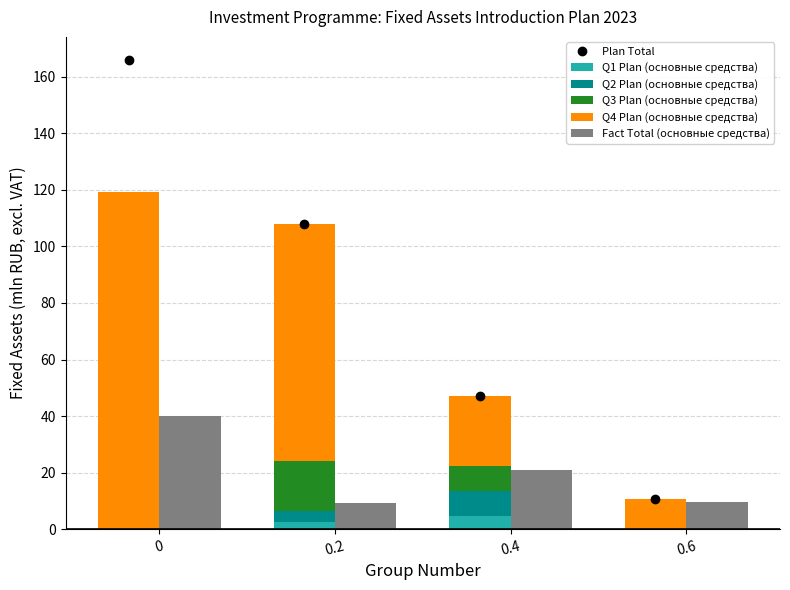

What position from the left is 0.6?

4